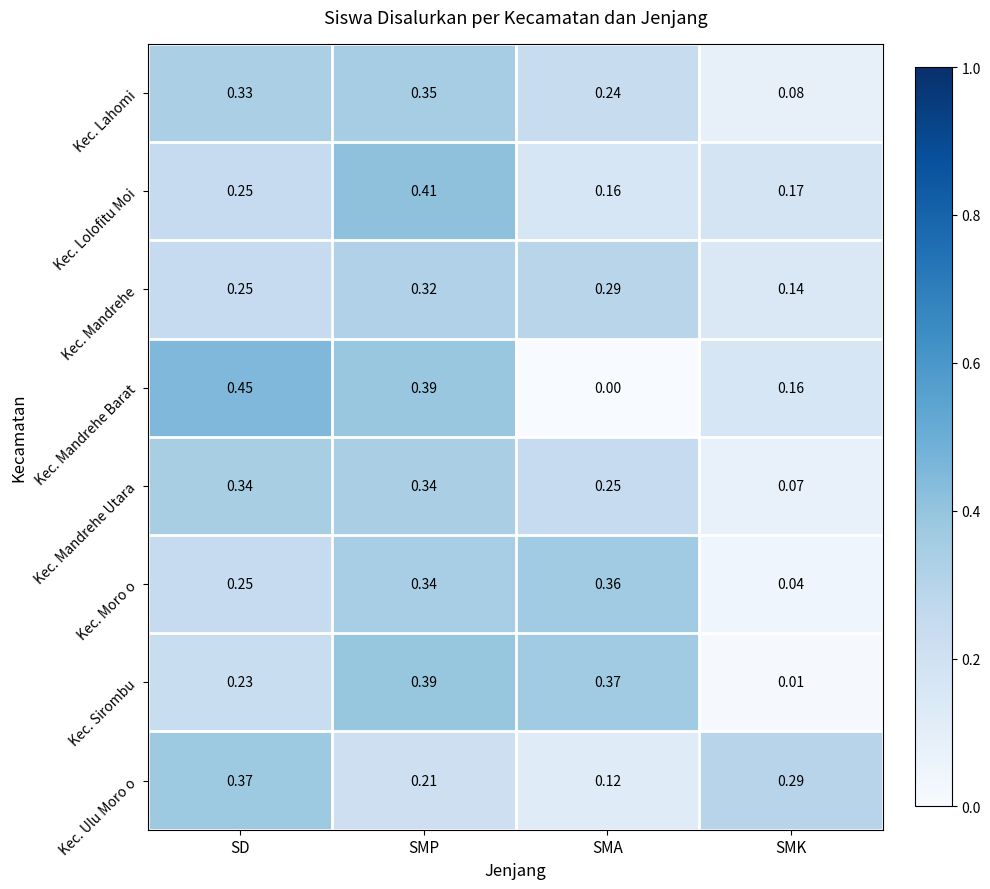

Where is Kec. Mandrehe nearest to the value 0?

SMK